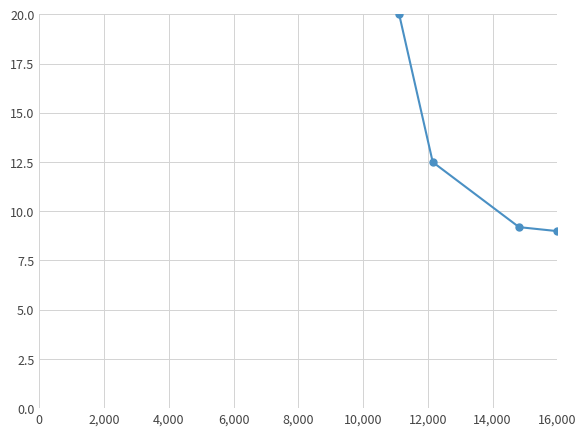

What is the smallest value displayed?

9.0